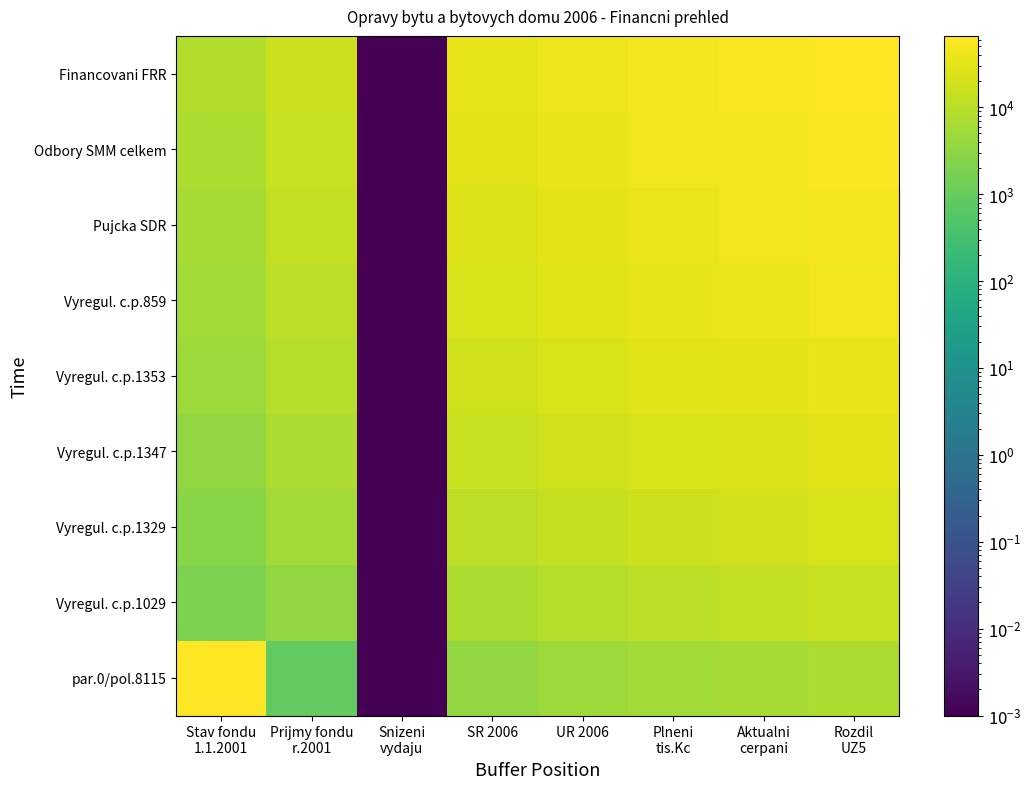

What is the spread (max minus min) of values at Plneni
tis.Kc?

44152.7